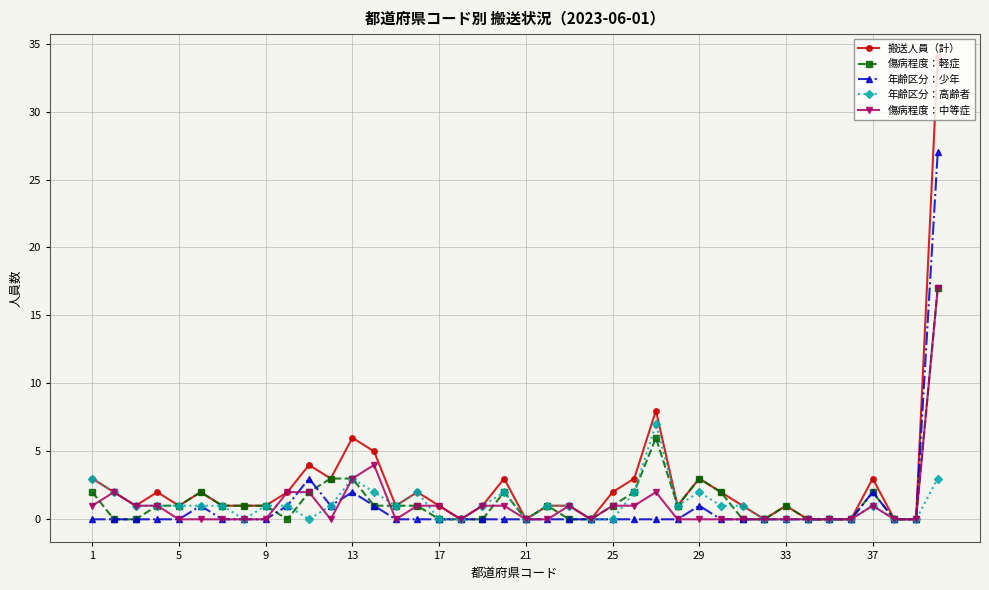

True or false: 年齢区分：少年 has more than 0 interior local peaks.

True